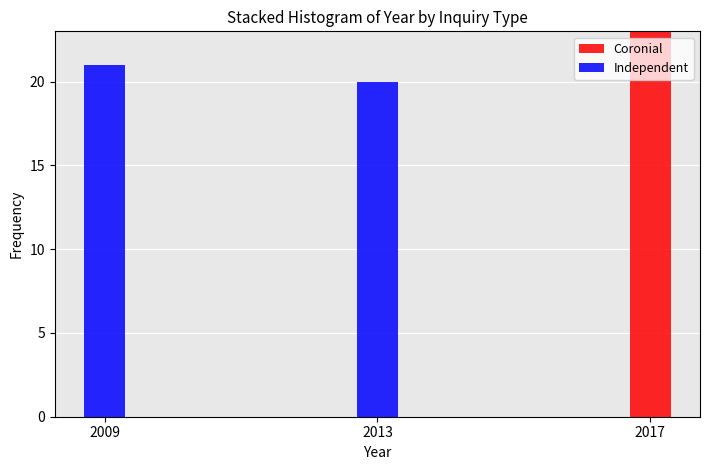

Reading right to left, what are the values for Coronial?

2017=23	2013=0	2009=0